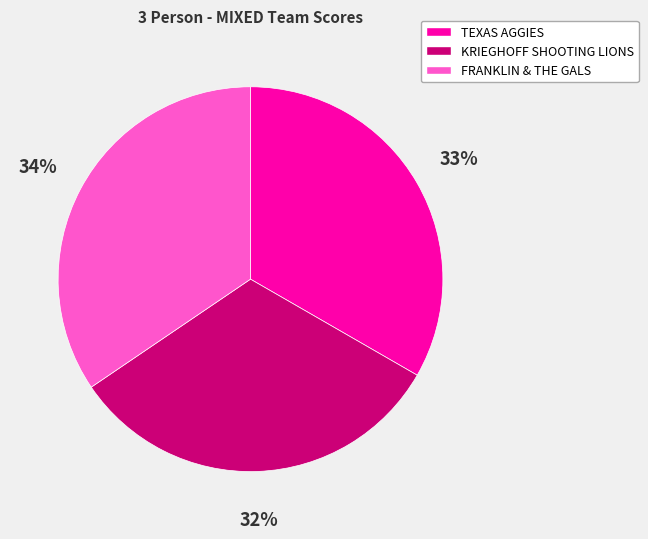

To the nearest percent, what is the average slice percentage?

33%